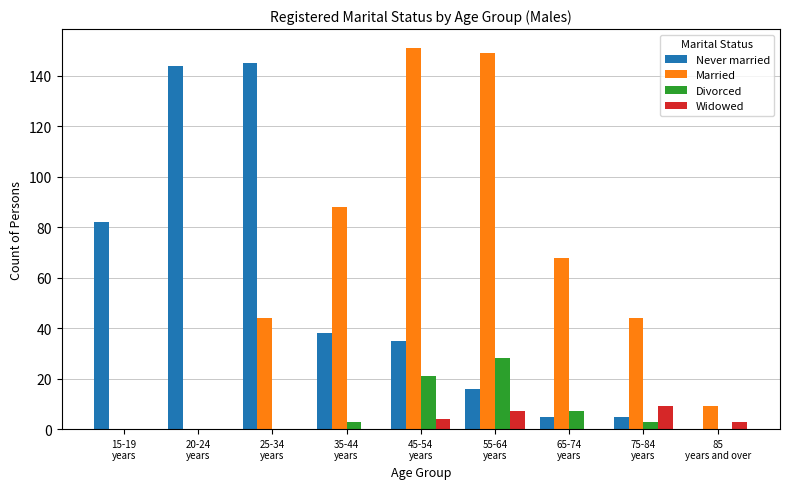

What is the maximum value for Never married?

145